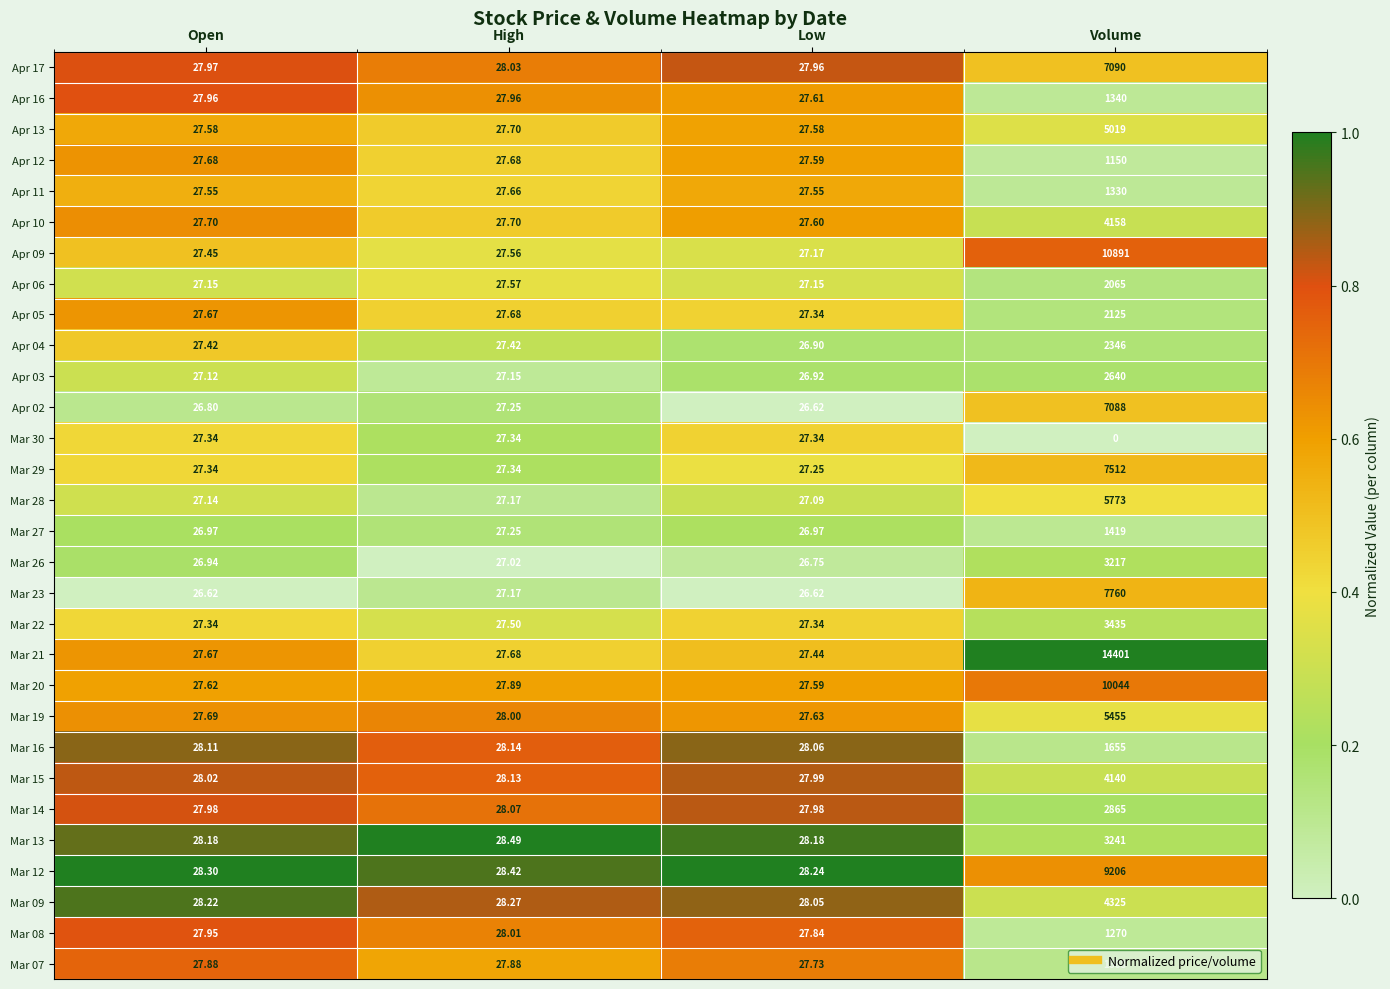

Which series has the widest spread of values?

Mar 21